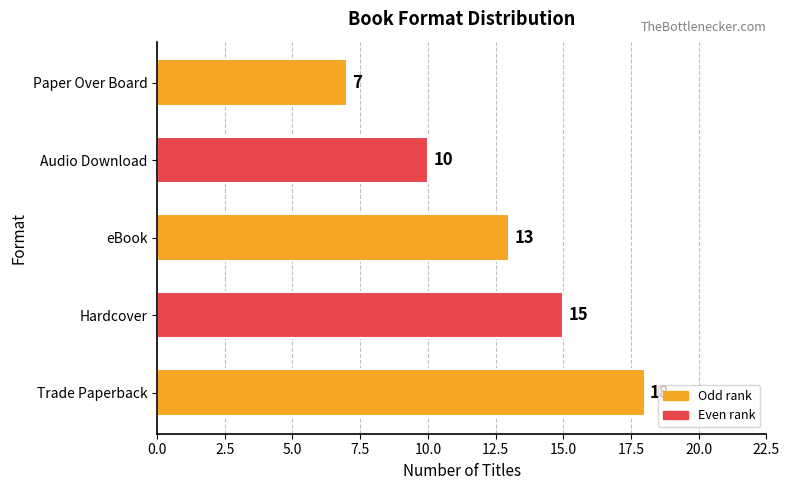

What is the average value?

13